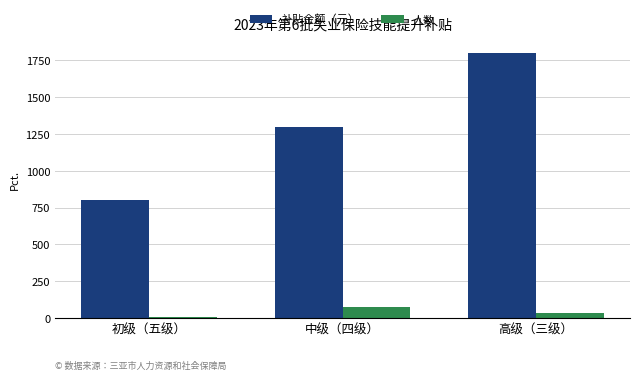

Is the value of 人数 at 初级（五级） greater than the value of 补贴金额（元） at 中级（四级）?

No